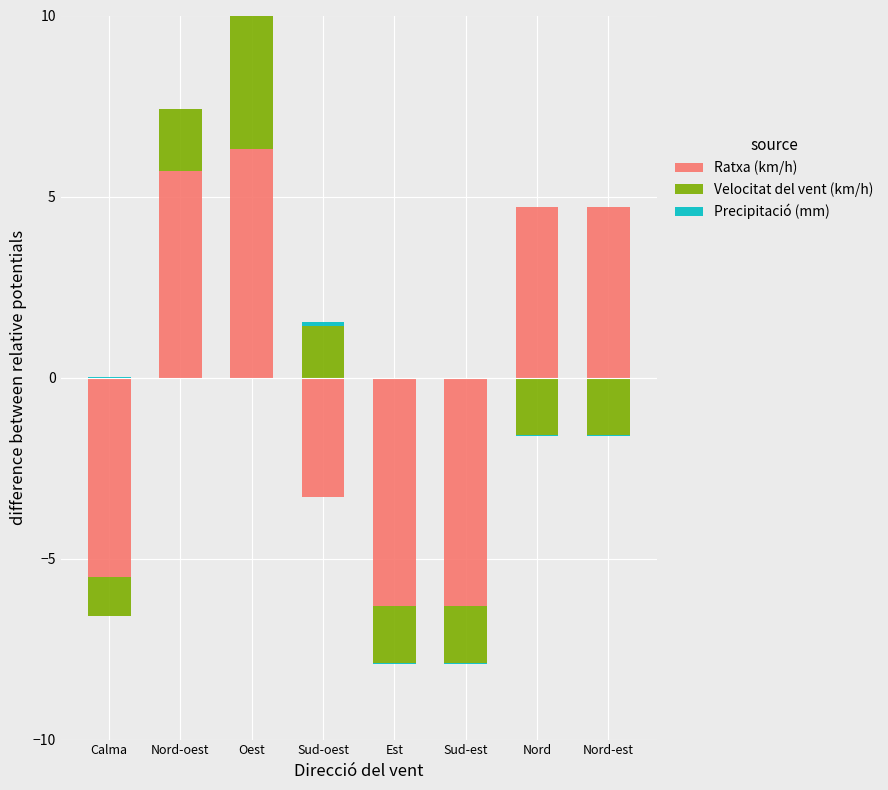

What are all the series names shown in the legend?

Ratxa (km/h), Velocitat del vent (km/h), Precipitació (mm)